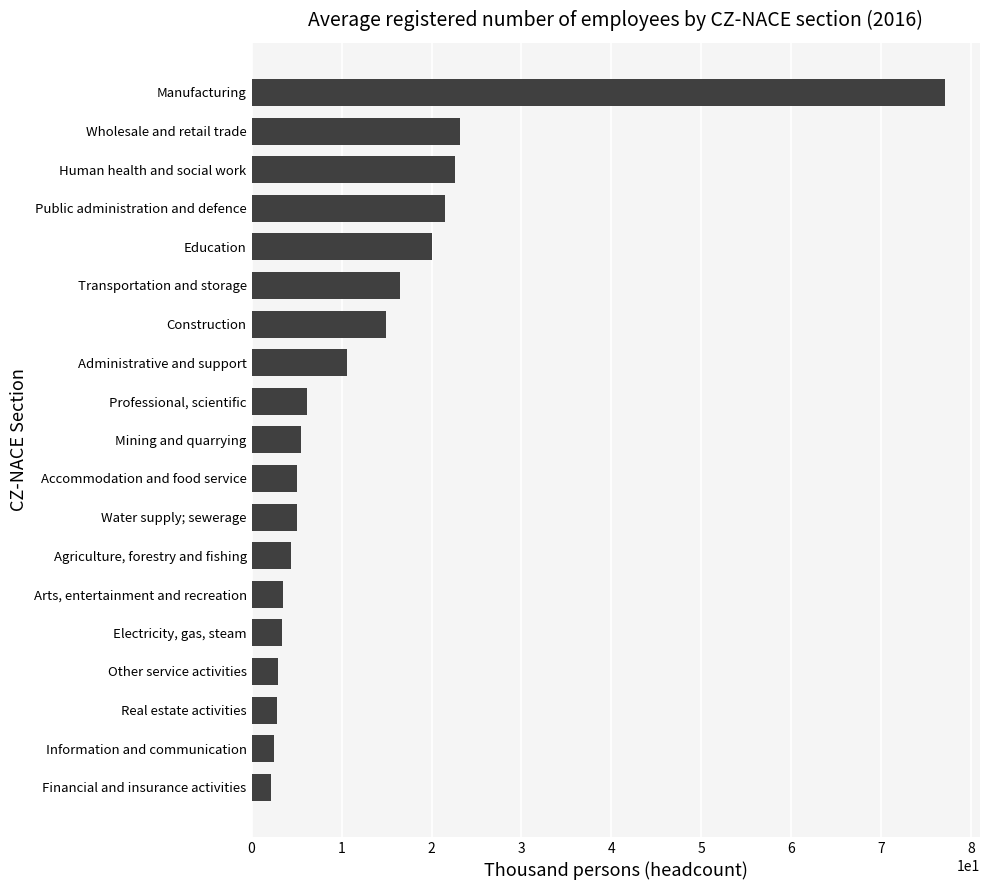

What value does the data have at Wholesale and retail trade?

23.2